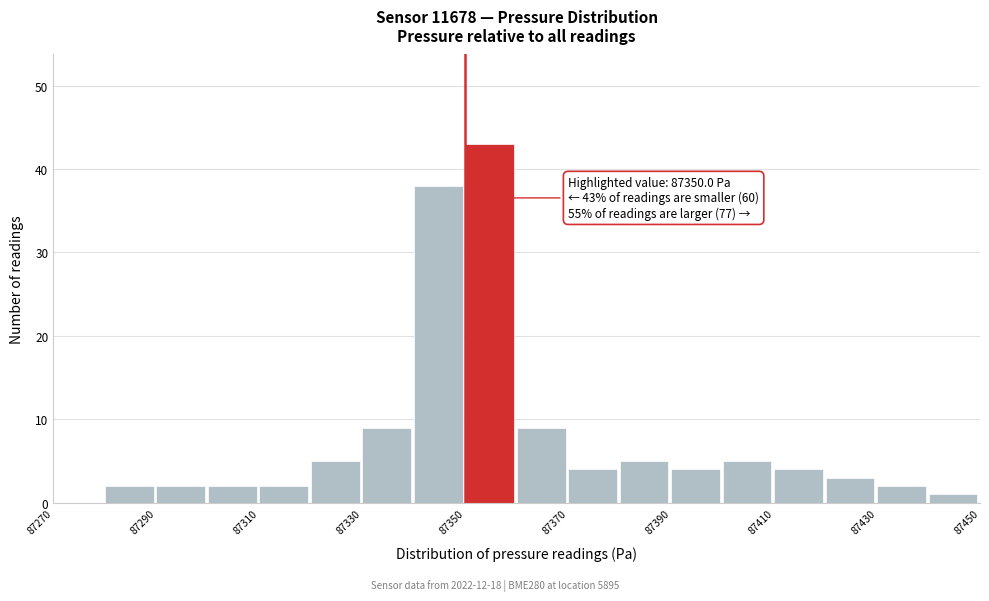

Over which range of the x-axis is the bar tallest?

87350 to 87360